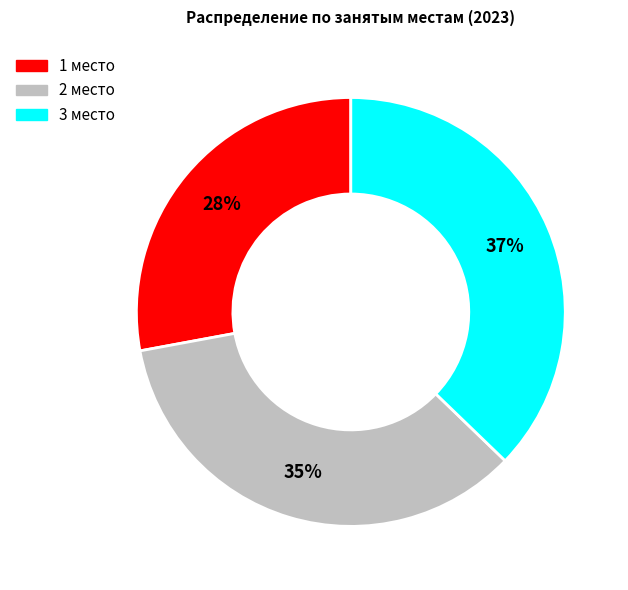

Rank the categories by value from highest to lowest.

3 место, 2 место, 1 место